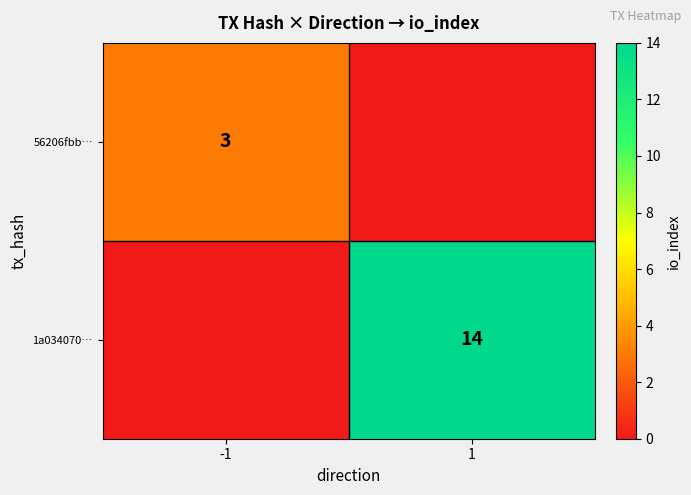

At which label is h-crosshair closest to 0?

-1